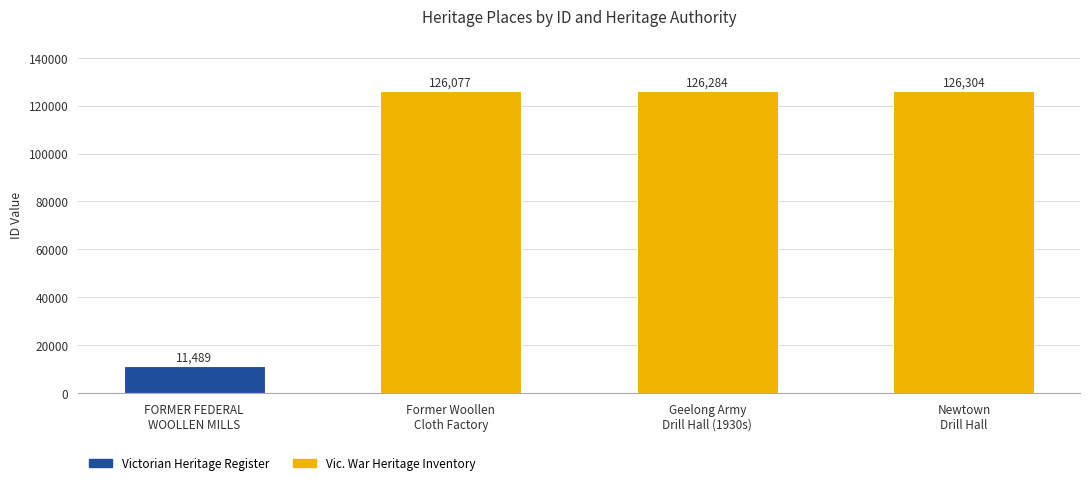

What is the difference between the maximum and minimum values?

114815